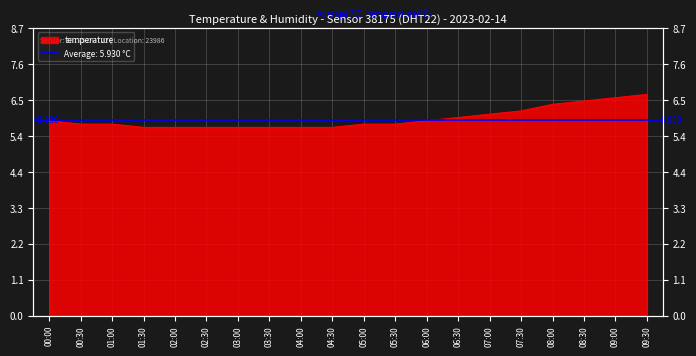

What value does the data have at 05:00?

5.8